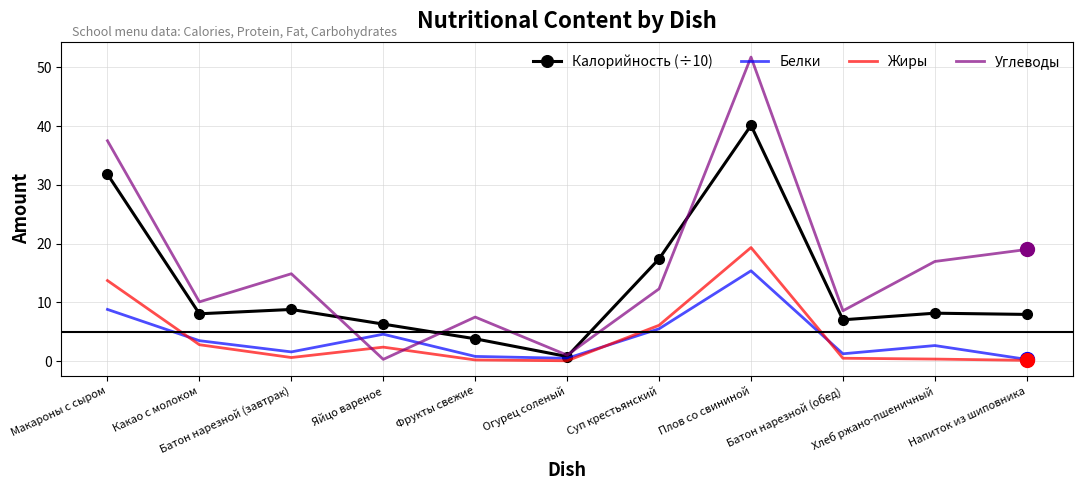

At which category is the sum across all series the highest?

Плов со свининой